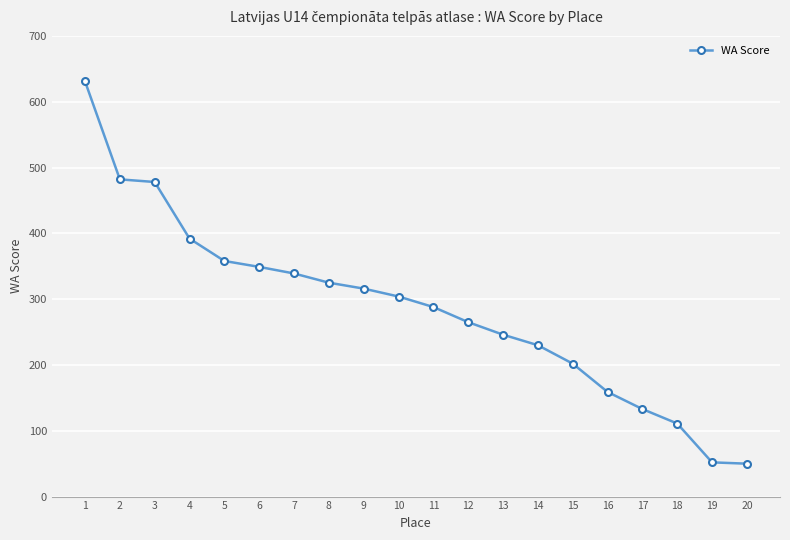

Does the chart display data point markers on the line(s)?

Yes